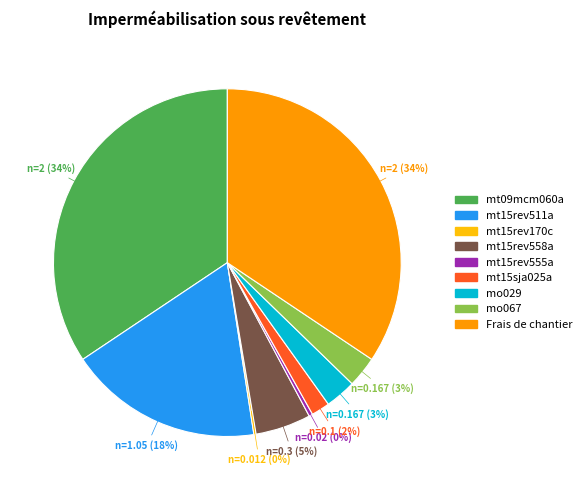

Combined, do mt15sja025a and mt15rev511a account for over 50%?

No